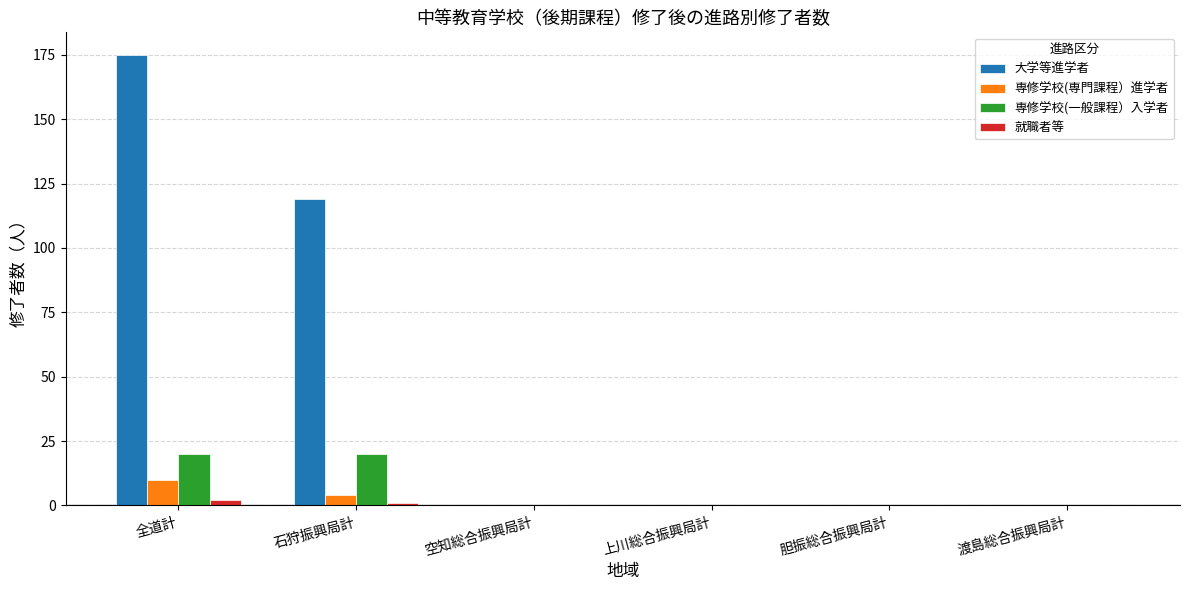

Reading left to right, transcribe all the data shown in this chart.

大学等進学者: 175	119	0	0	0	0
専修学校(専門課程）進学者: 10	4	0	0	0	0
専修学校(一般課程）入学者: 20	20	0	0	0	0
就職者等: 2	1	0	0	0	0